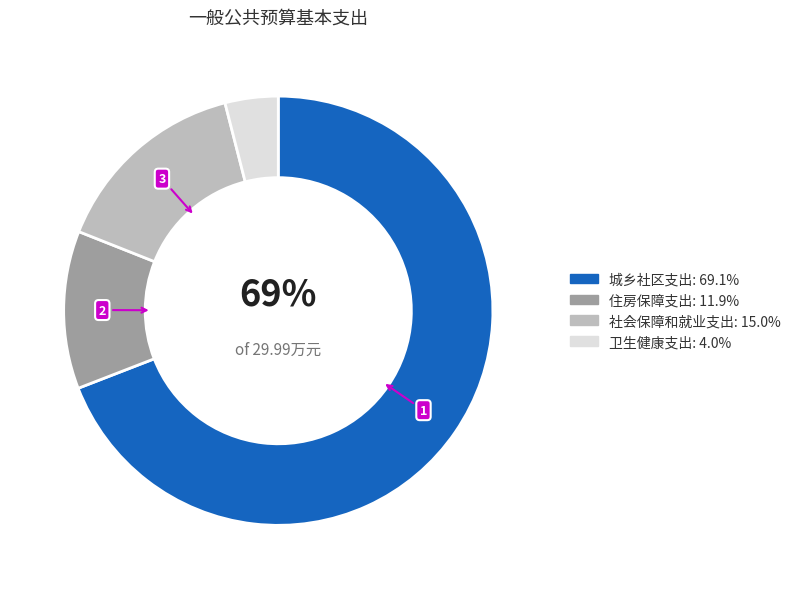

Does any single category account for the majority?

Yes